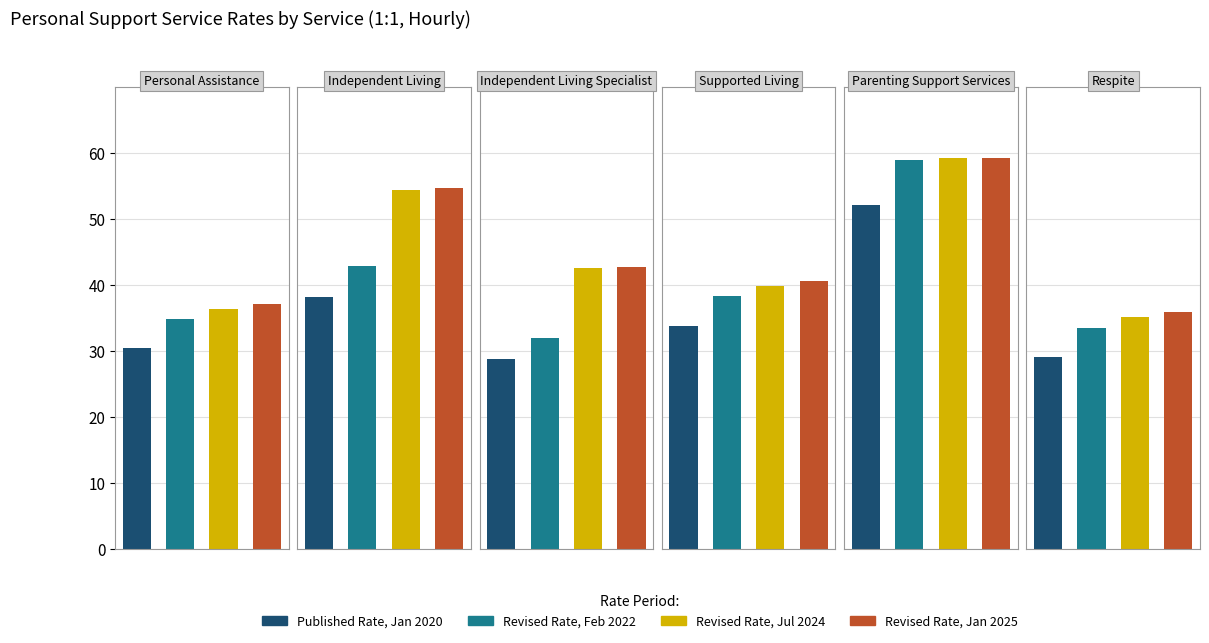

Rank the series at 0 from highest to lowest value.

Revised Rate, Jan 2025, Revised Rate, Jul 2024, Revised Rate, Feb 2022, Published Rate, Jan 2020